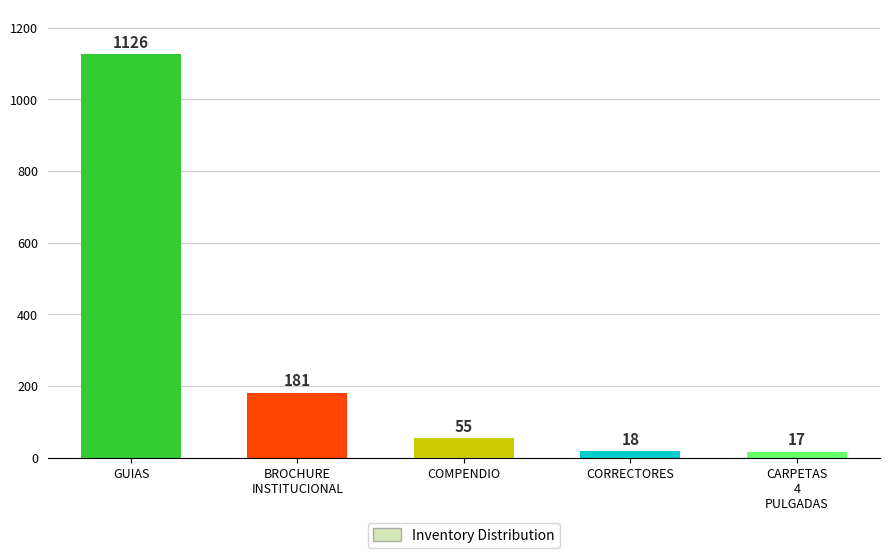

List the labels in order of value, smallest first.

CARPETAS
4
PULGADAS, CORRECTORES, COMPENDIO, BROCHURE
INSTITUCIONAL, GUIAS